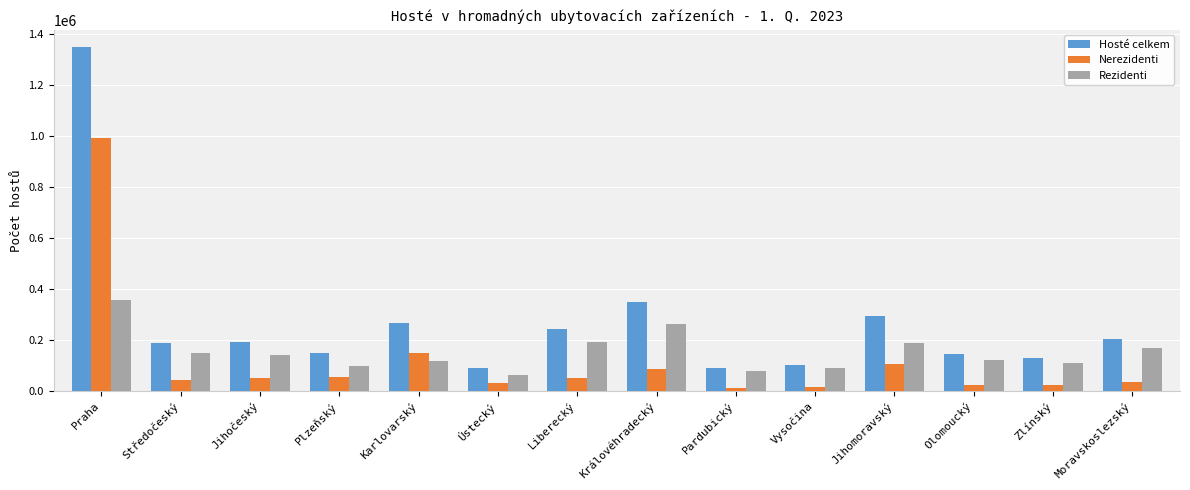

Is it true that Rezidenti equals 117316 at Karlovarský?

True